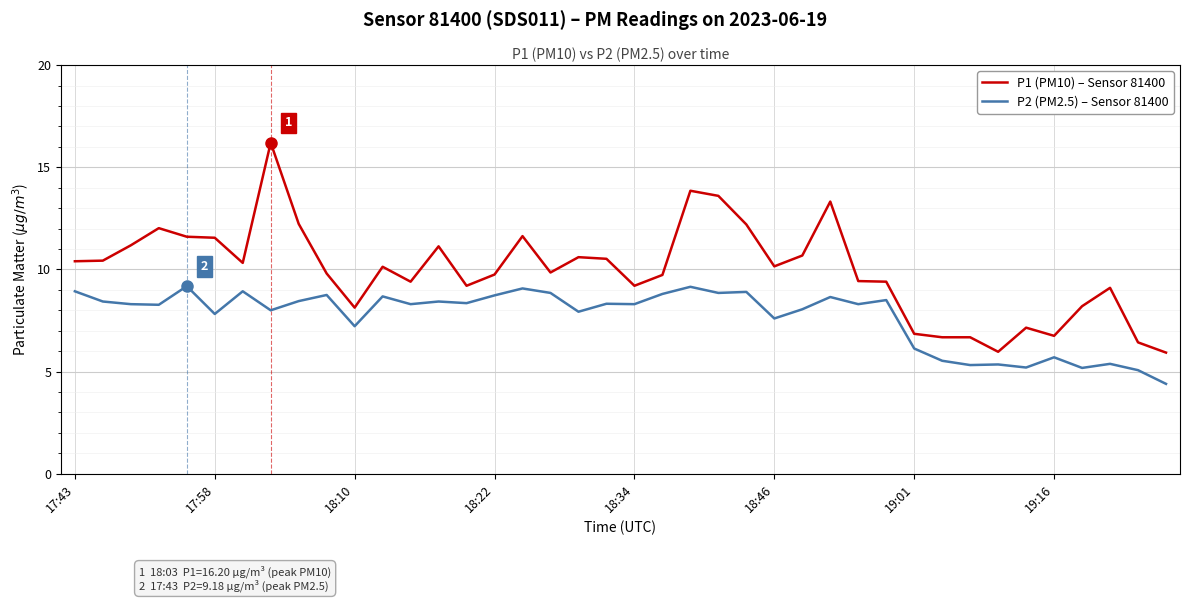

What is the maximum value for P1 (PM10) – Sensor 81400?

16.2